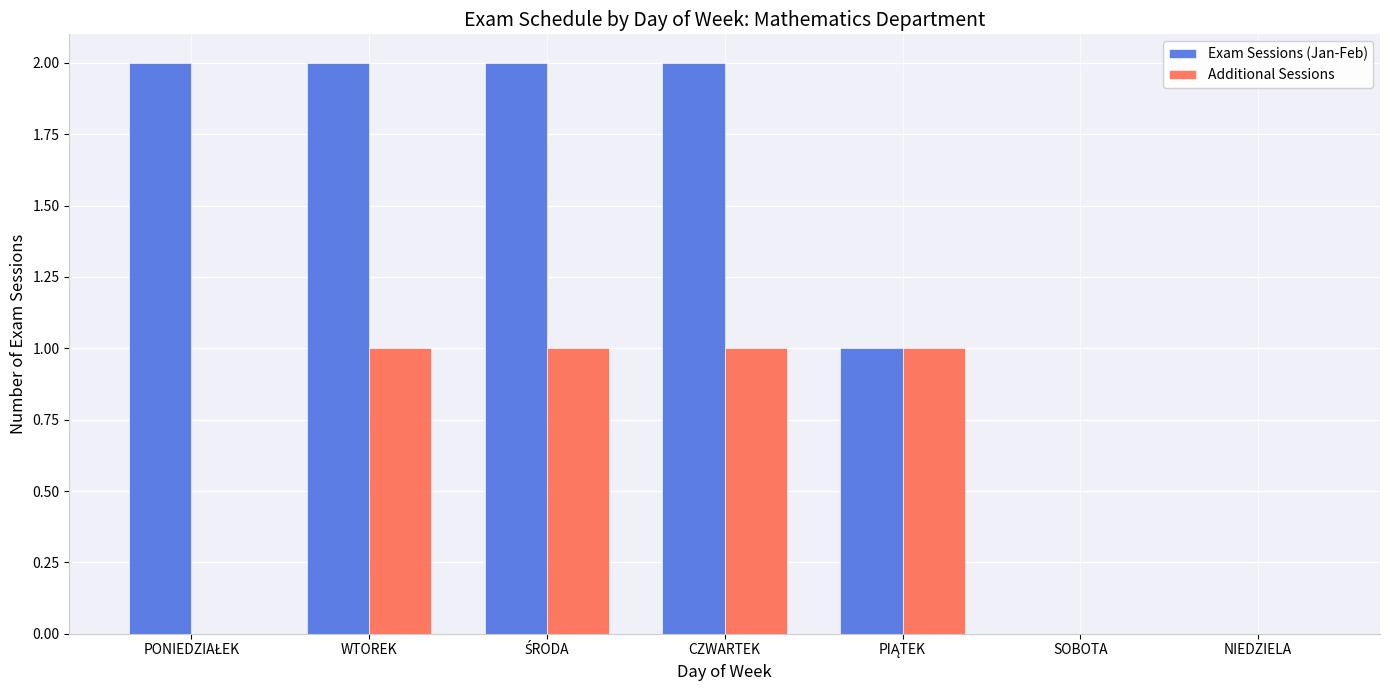

Which series changed the most between WTOREK and NIEDZIELA?

Exam Sessions (Jan-Feb)